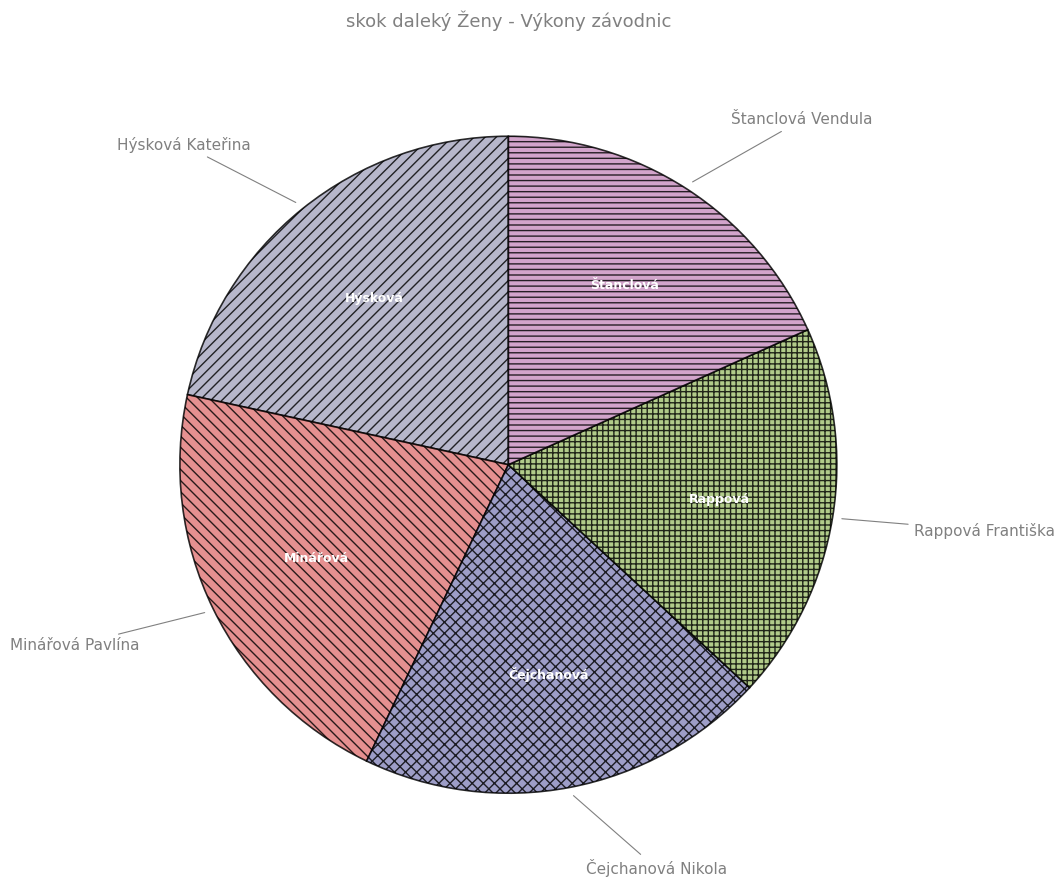

Is it true that Čejchanová Nikola is 20% of the pie?

True